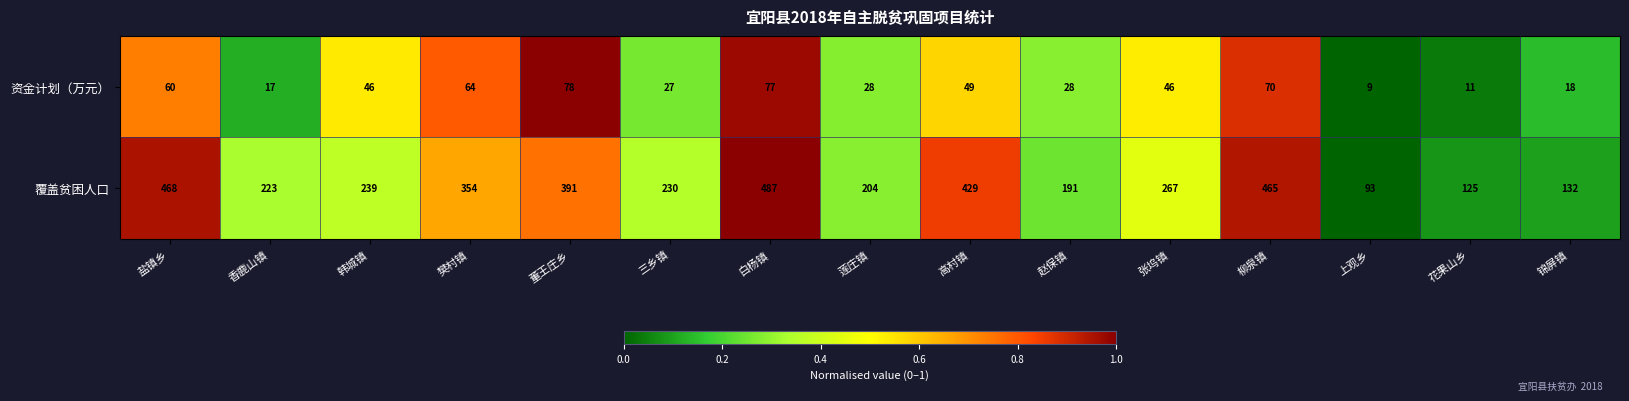

What is the total value across all series at 韩城镇?

285